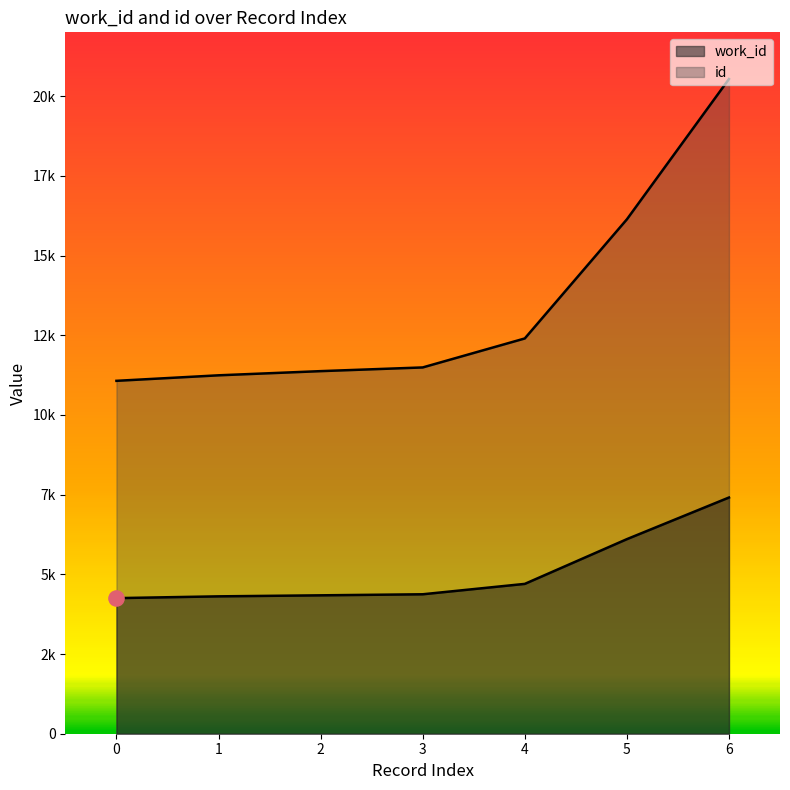

Which series contains the lowest Y value?

work_id